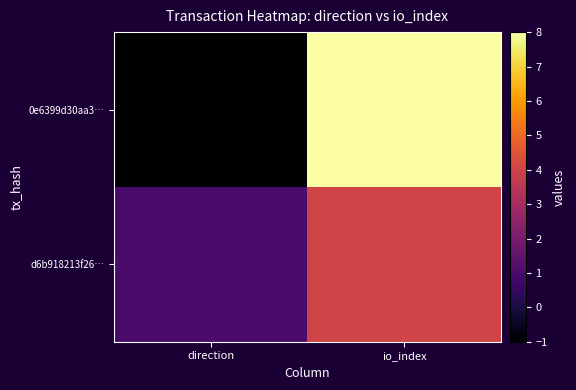

Which series has the largest range (max minus min)?

0e6399d30aa3…